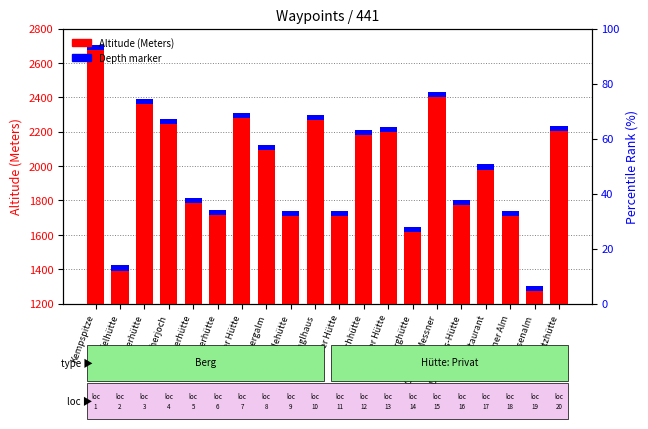

What is the total value across all series at Anratterhütte?

1844